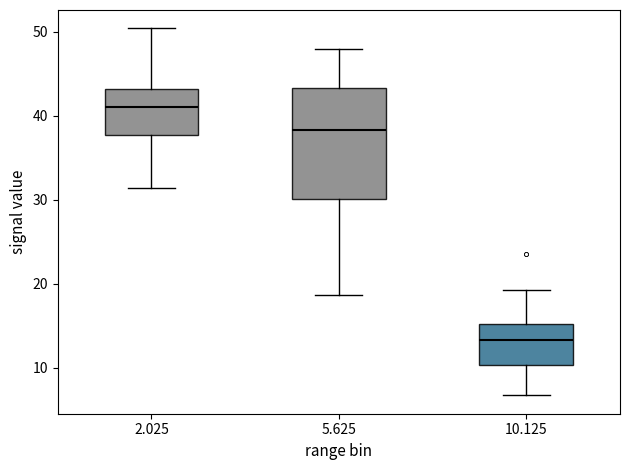

Comparing the boxes themselves (not the whiskers), which one is the tallest?

5.625